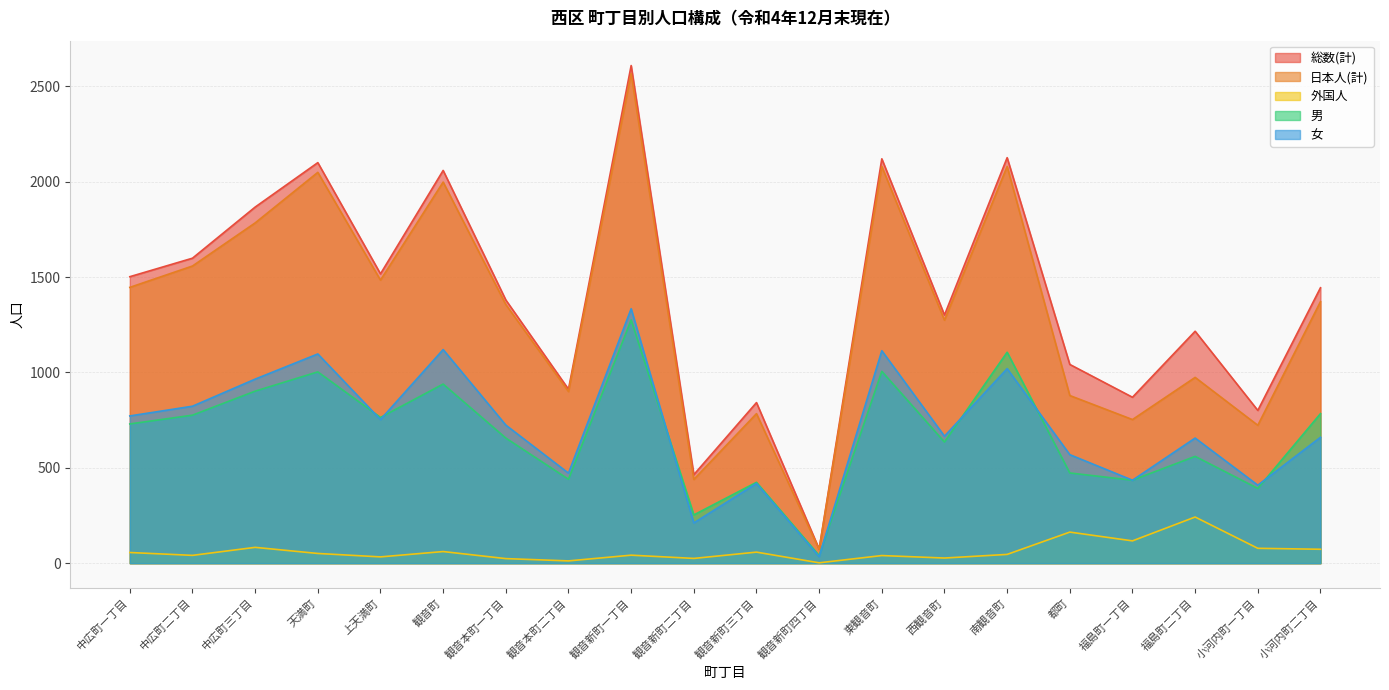

How many data points in 男 are above 730?

9